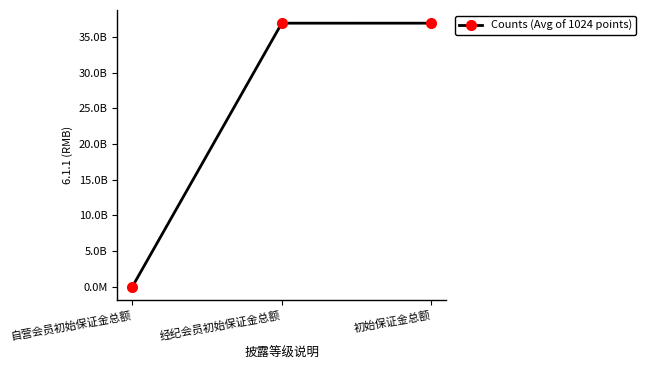

The value at 经纪会员初始保证金总额 is 36952853023.9. True or false?

True